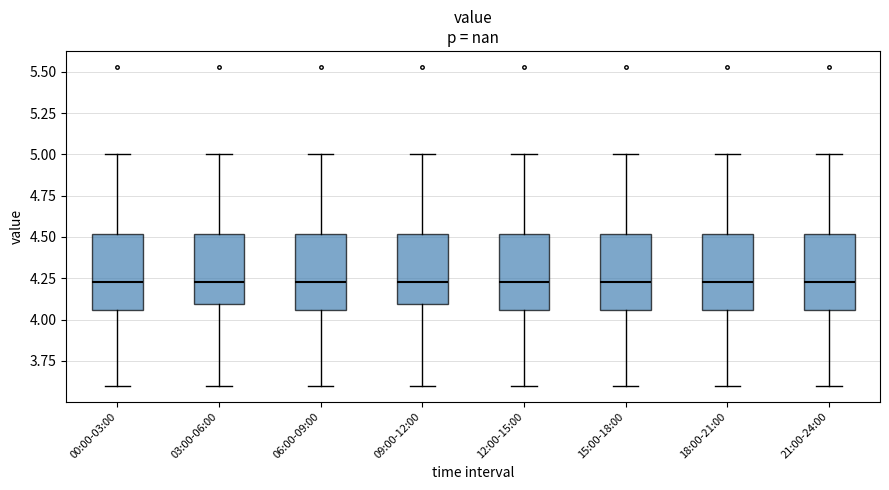

Reading left to right, read every box against the y-axis: the position of its median line, the range the box covers, and the ends of its whiskers. The values are not printed on the chart, so give them approximately, as read against the axis.

00:00-03:00: median 4.25, box 4.05 to 4.50, whiskers 3.60 to 5.00
03:00-06:00: median 4.25, box 4.10 to 4.50, whiskers 3.60 to 5.00
06:00-09:00: median 4.25, box 4.05 to 4.50, whiskers 3.60 to 5.00
09:00-12:00: median 4.25, box 4.10 to 4.50, whiskers 3.60 to 5.00
12:00-15:00: median 4.25, box 4.05 to 4.50, whiskers 3.60 to 5.00
15:00-18:00: median 4.25, box 4.05 to 4.50, whiskers 3.60 to 5.00
18:00-21:00: median 4.25, box 4.05 to 4.50, whiskers 3.60 to 5.00
21:00-24:00: median 4.25, box 4.05 to 4.50, whiskers 3.60 to 5.00